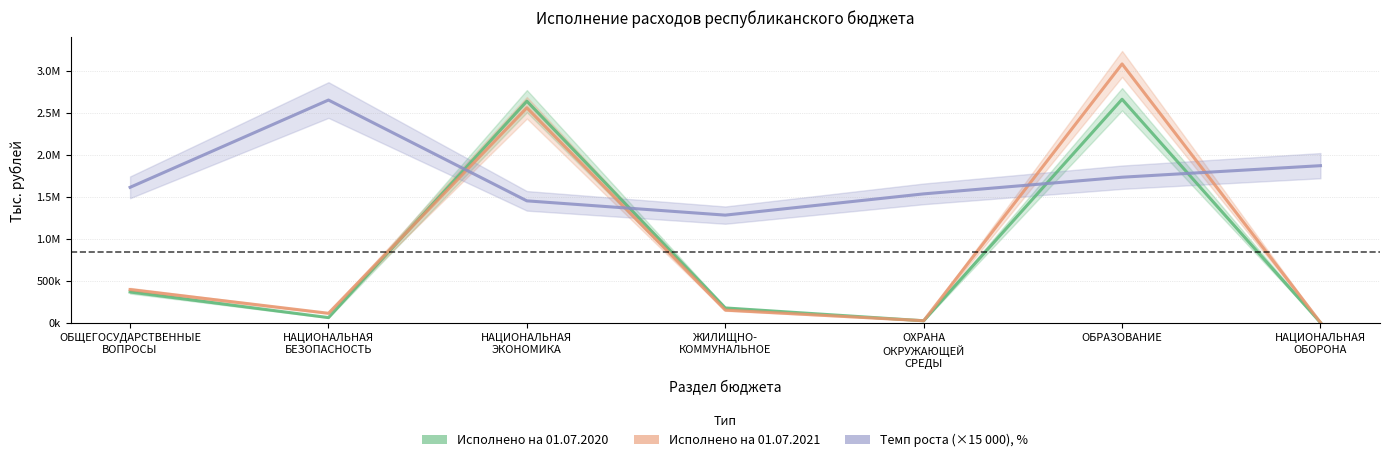

What is the difference between the Темп роста (×15 000), % values at НАЦИОНАЛЬНАЯ
БЕЗОПАСНОСТЬ and НАЦИОНАЛЬНАЯ
ОБОРОНА?

780600.0